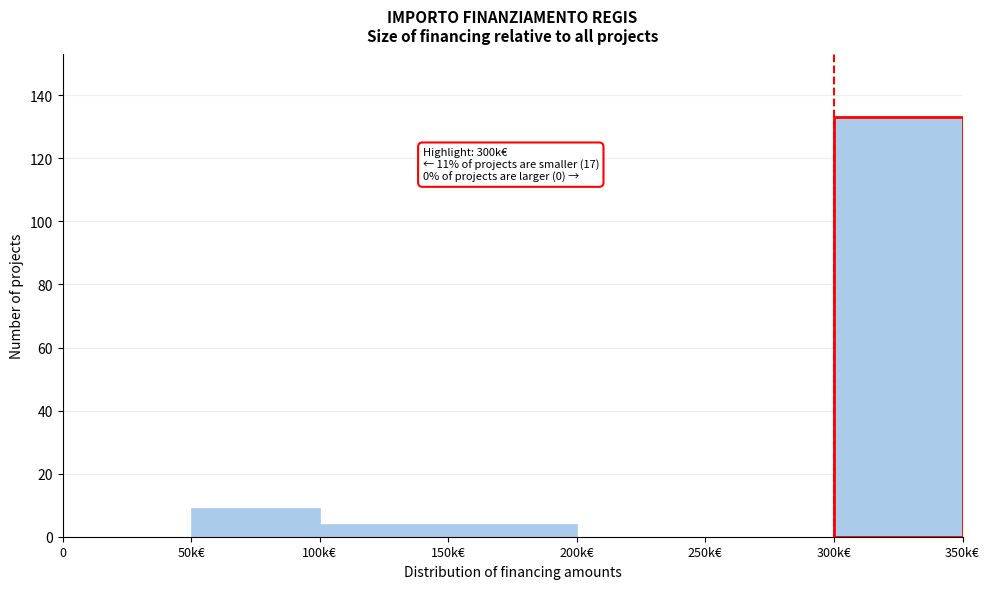

Reading left to right, list all the values displayed in this chart.

0=0	50k€=9	100k€=4	150k€=4	200k€=0	250k€=0	300k€=133